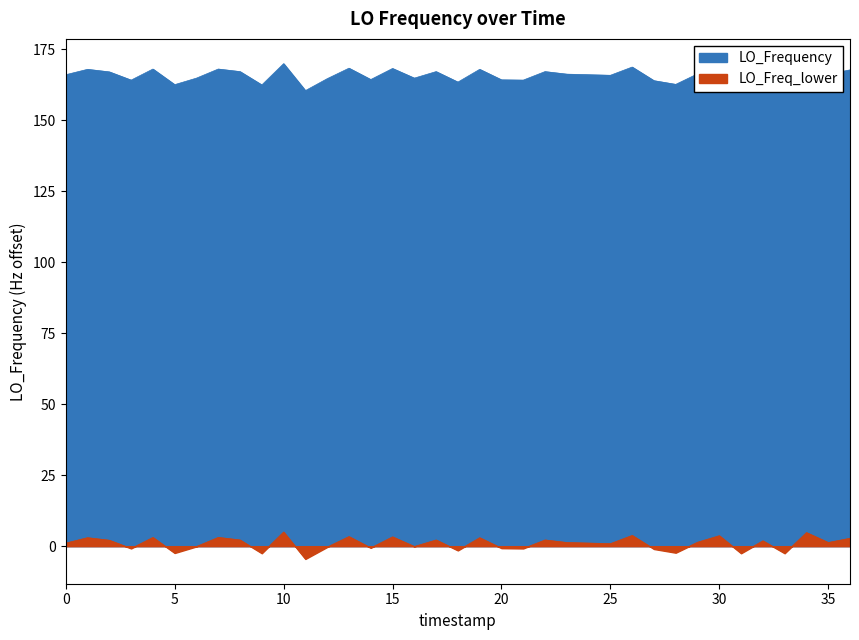

What is the sum of all values?

6139.1